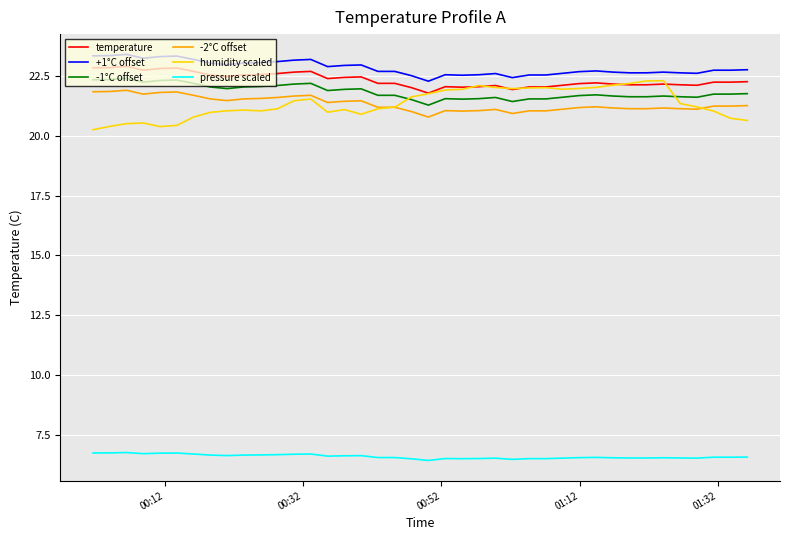

True or false: temperature and -2°C offset cross at least once.

False